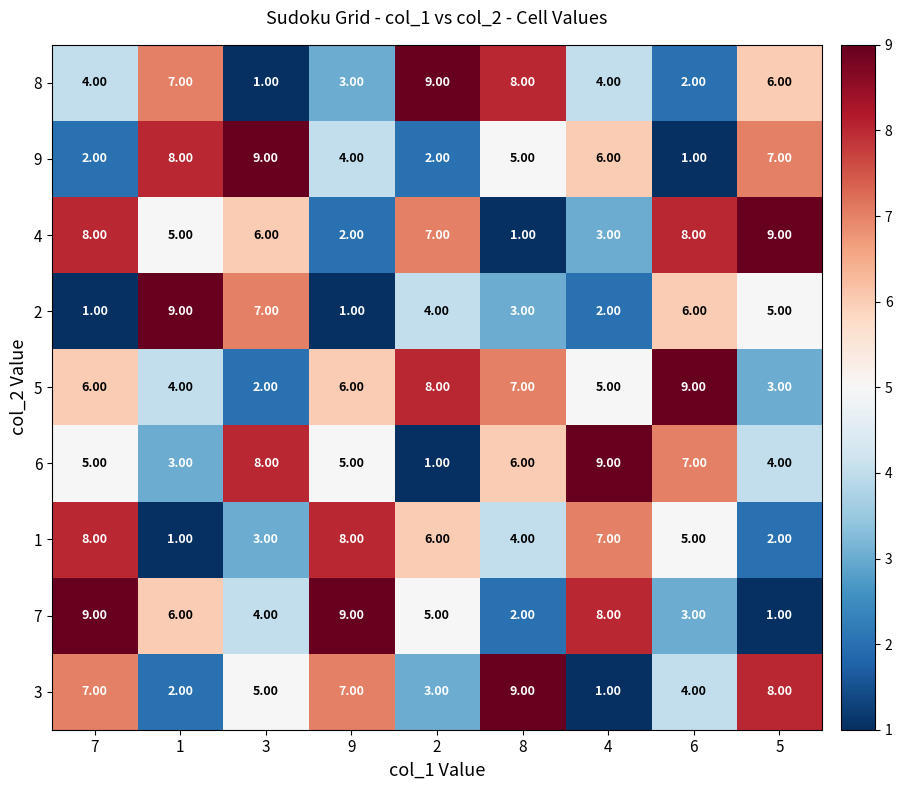

At which category is the sum across all series the highest?

7